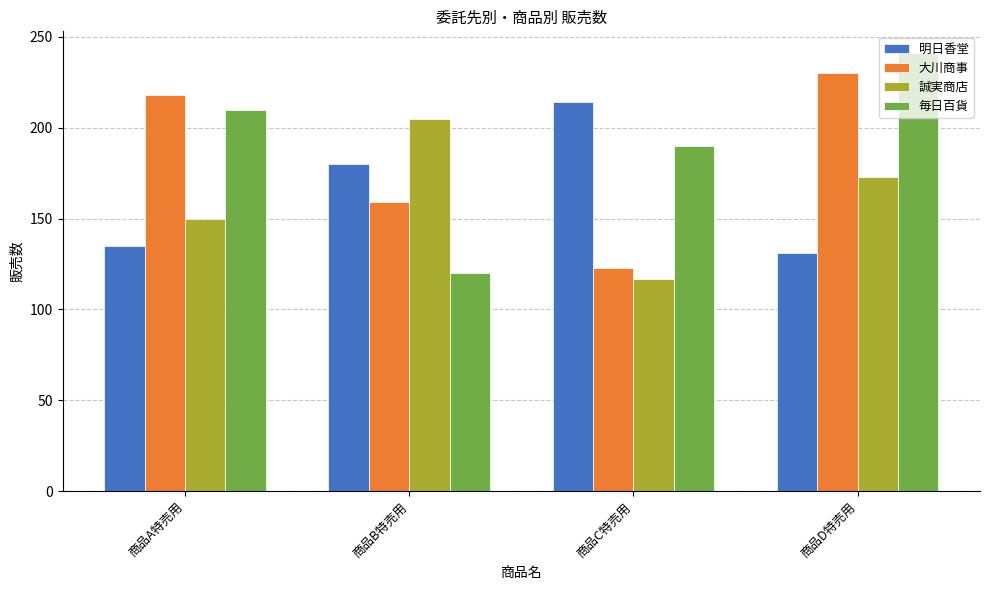

What are all the series names shown in the legend?

明日香堂, 大川商事, 誠実商店, 毎日百貨